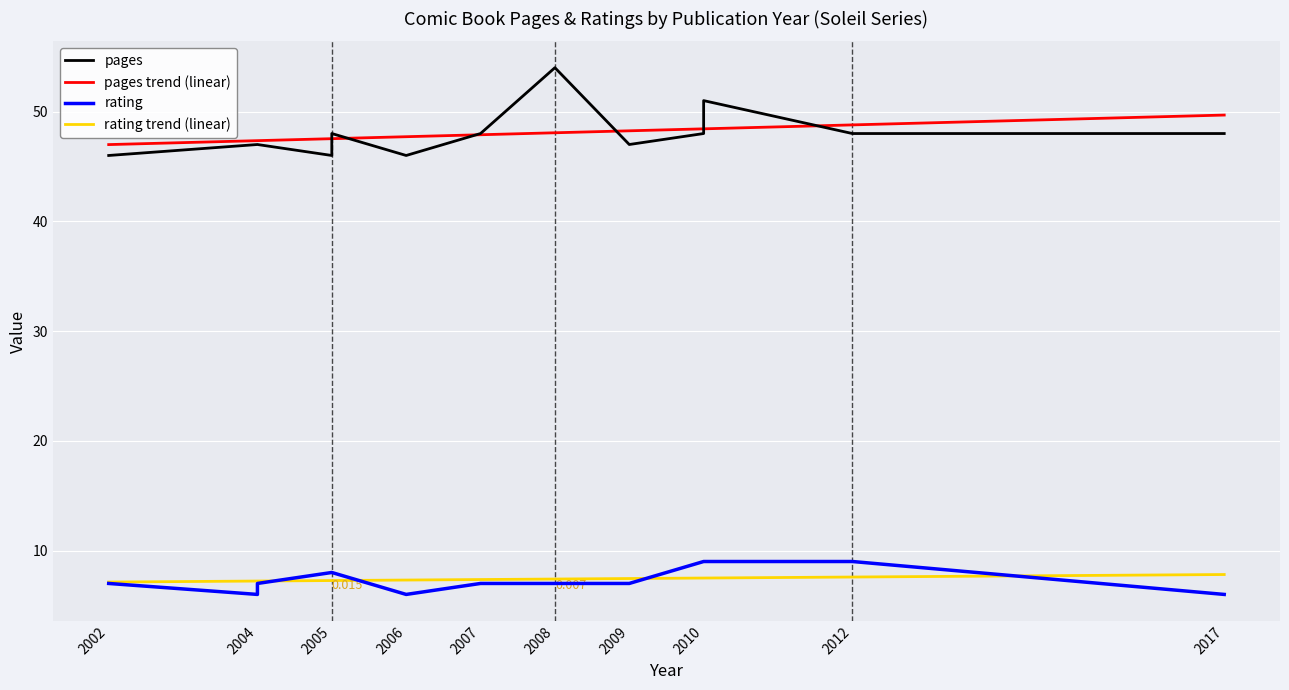

True or false: pages trend (linear) and rating trend (linear) intersect in this chart.

False